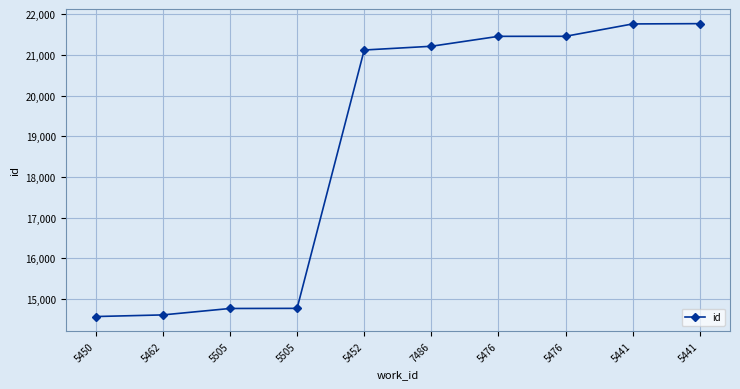

True or false: the data shows 21457 at 5476.

True